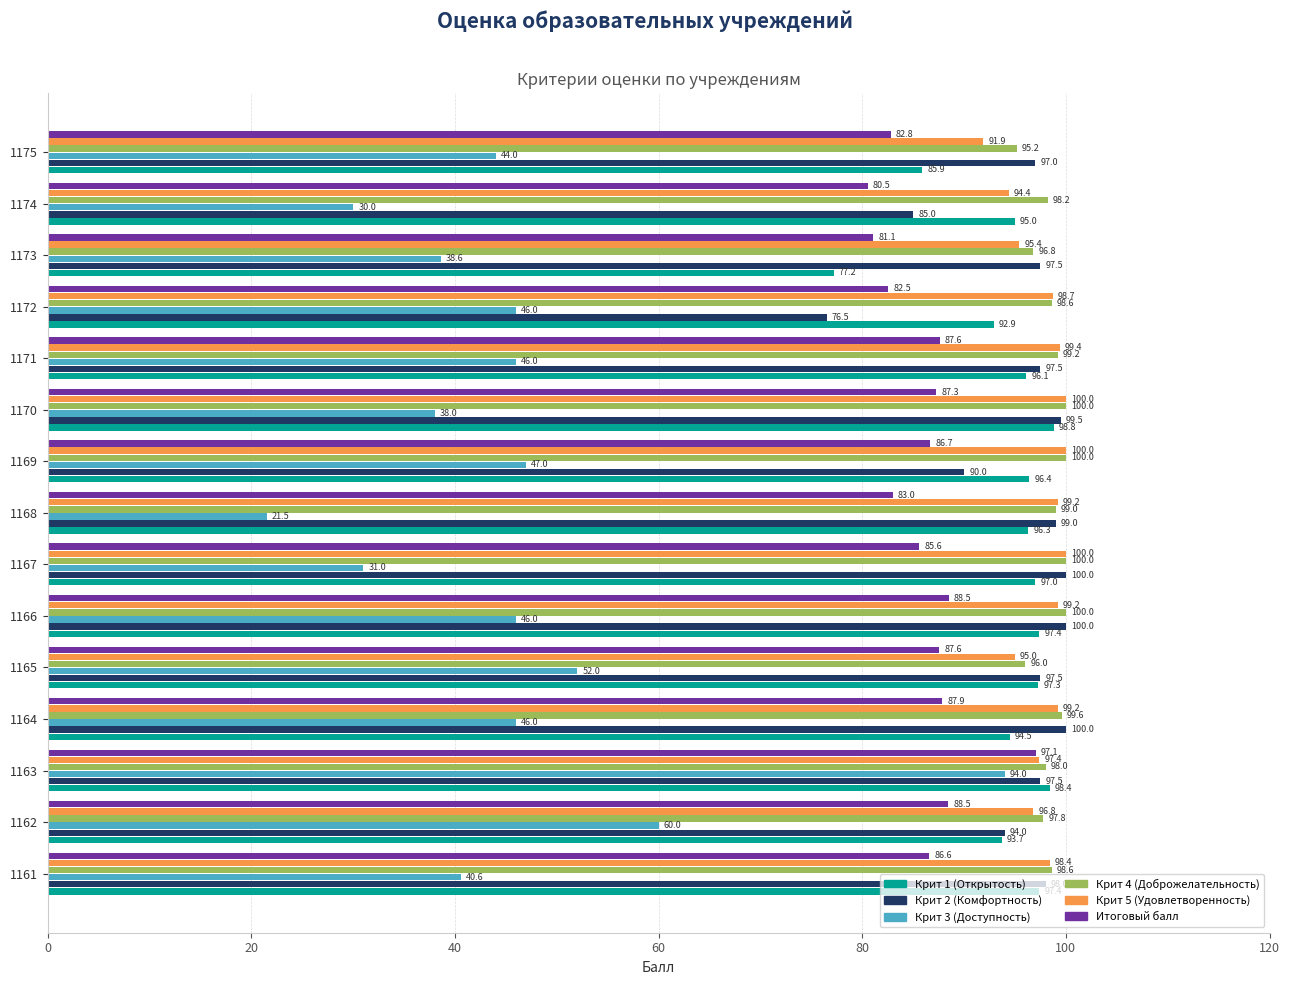

At how many categories does at least one series exceed 75?

15